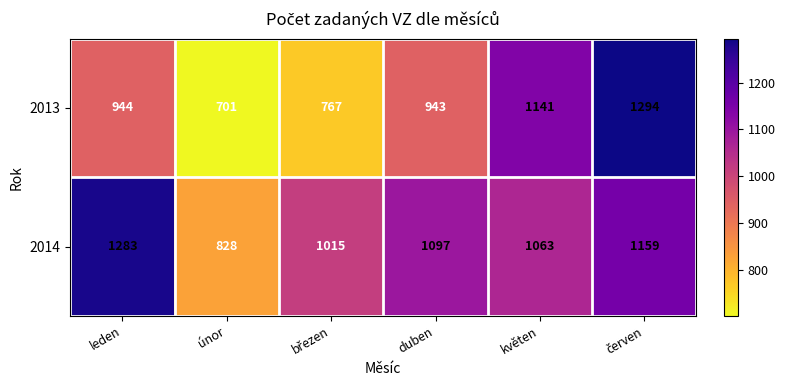

List the series in order of their overall mean, lowest first.

2013, 2014